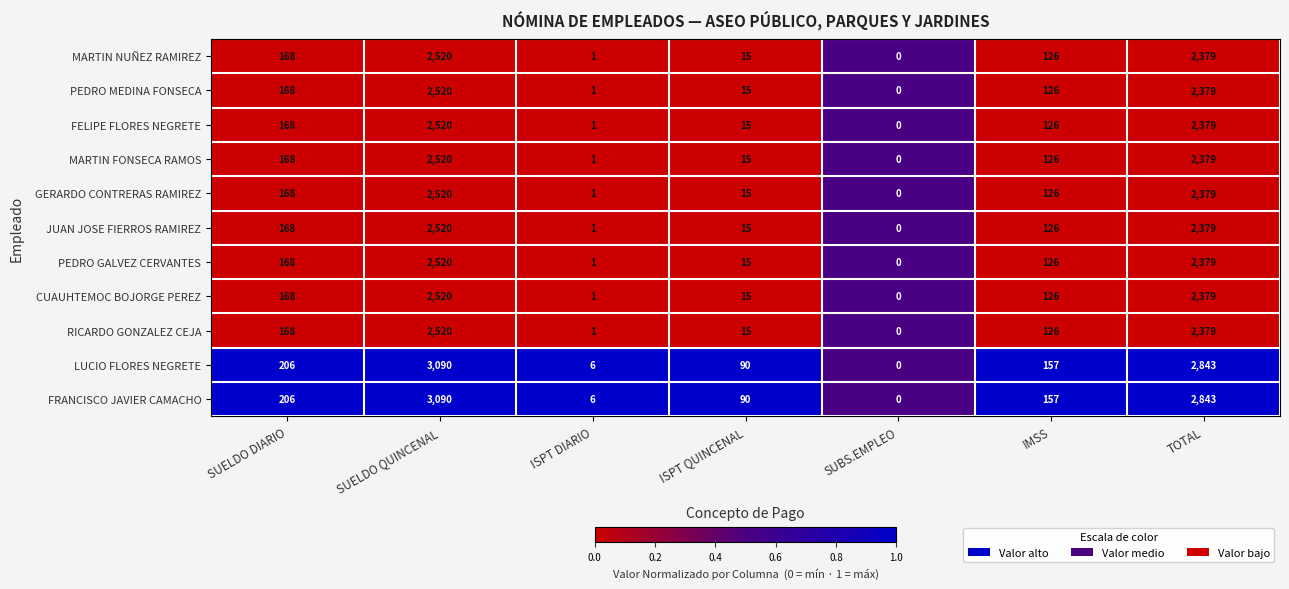

List the labels in order of MARTIN FONSECA RAMOS value, smallest first.

SUBS.EMPLEO, ISPT DIARIO, ISPT QUINCENAL, IMSS, SUELDO DIARIO, TOTAL, SUELDO QUINCENAL